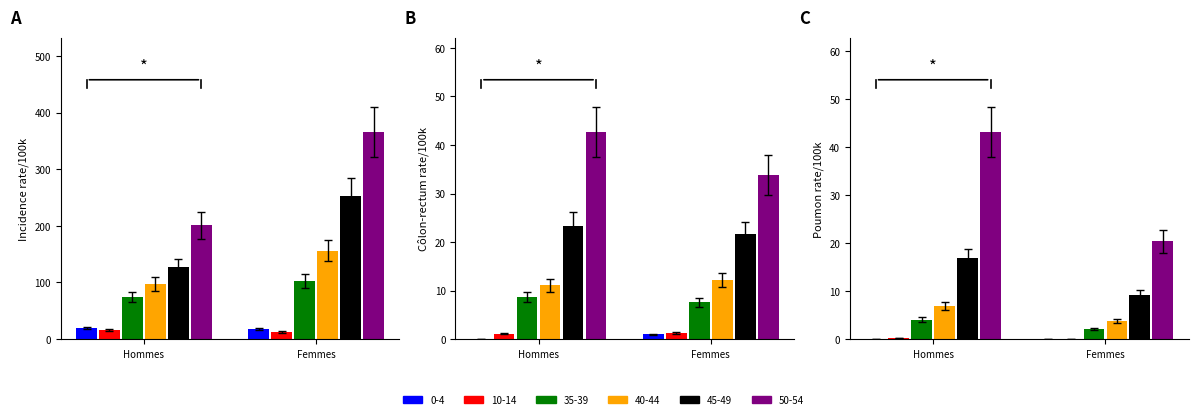

What are all the series names shown in the legend?

0-4, 10-14, 35-39, 40-44, 45-49, 50-54